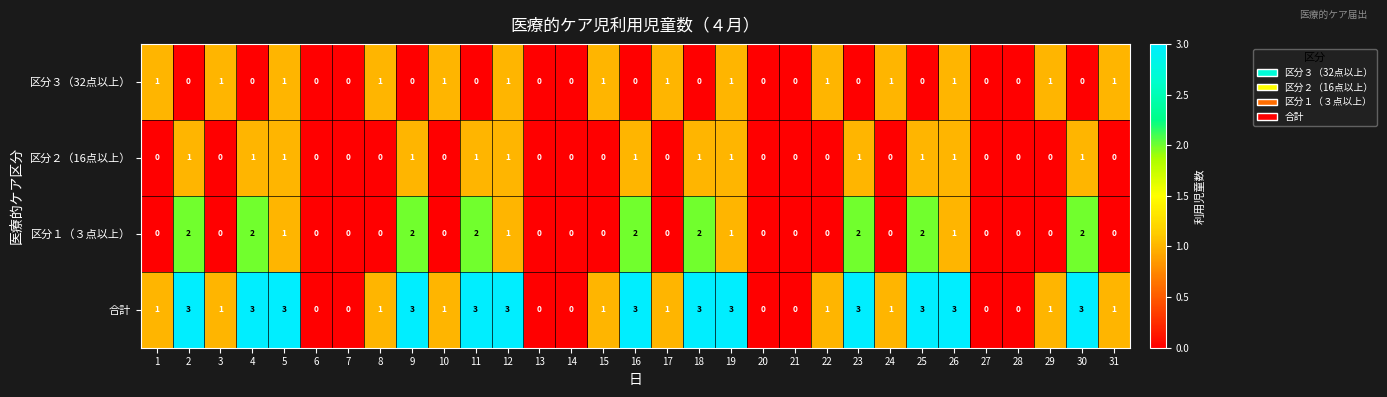

At 9, list the series in order from largest to smallest.

合計, 区分１（３点以上）, 区分２（16点以上）, 区分３（32点以上）